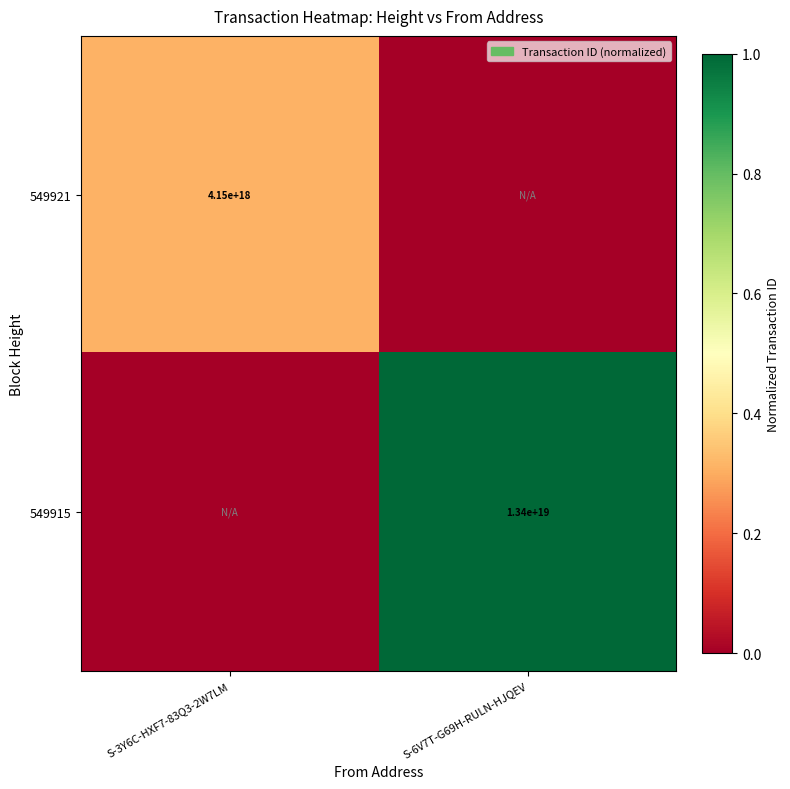

The 549915 series shows 19751346653580423168 at S-6V7T-G69H-RULN-HJQEV. True or false?

False